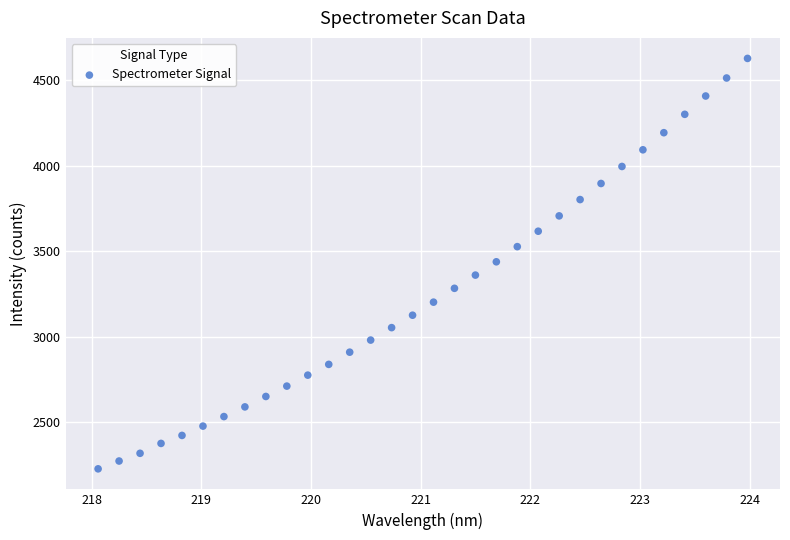

What is the range of Y values (max minus min)?

2400.7